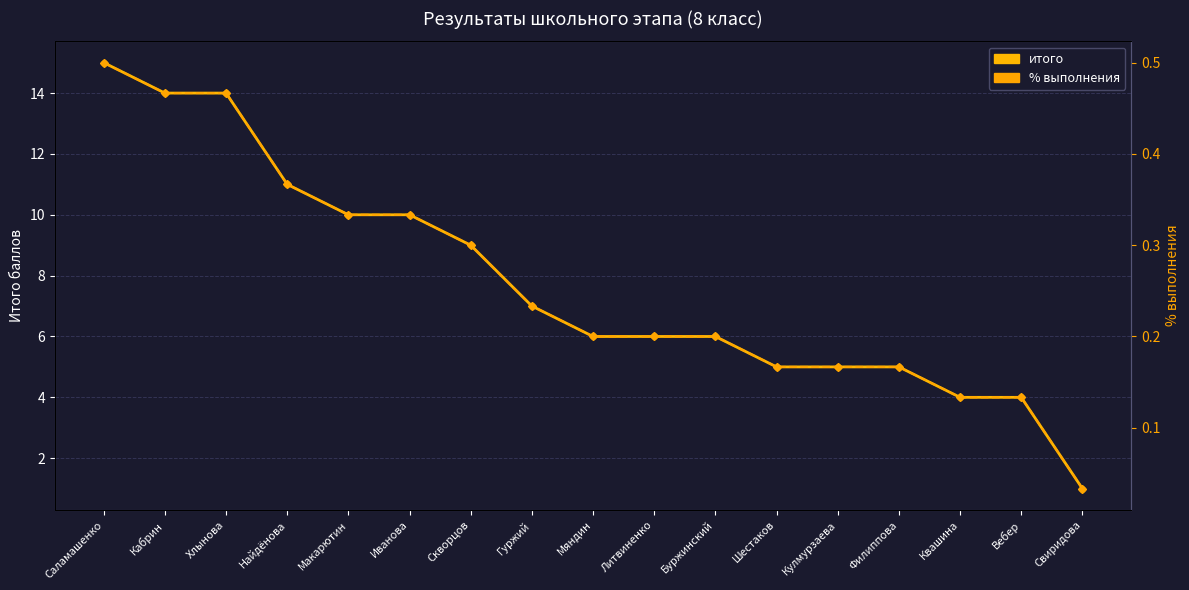

Which series has the largest range (max minus min)?

итого